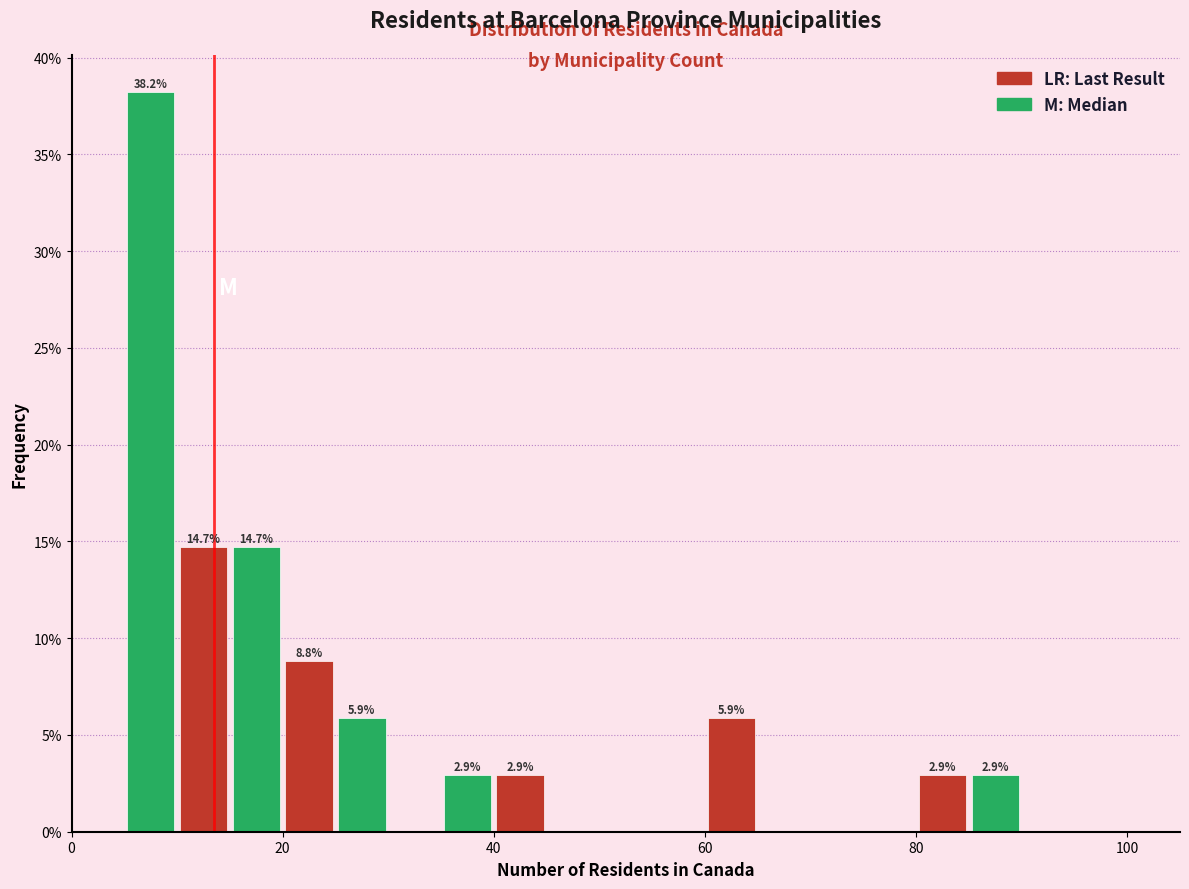

Around what value on the x-axis is the tallest bar? Give the approximate position of its centre, as read against the axis.

8